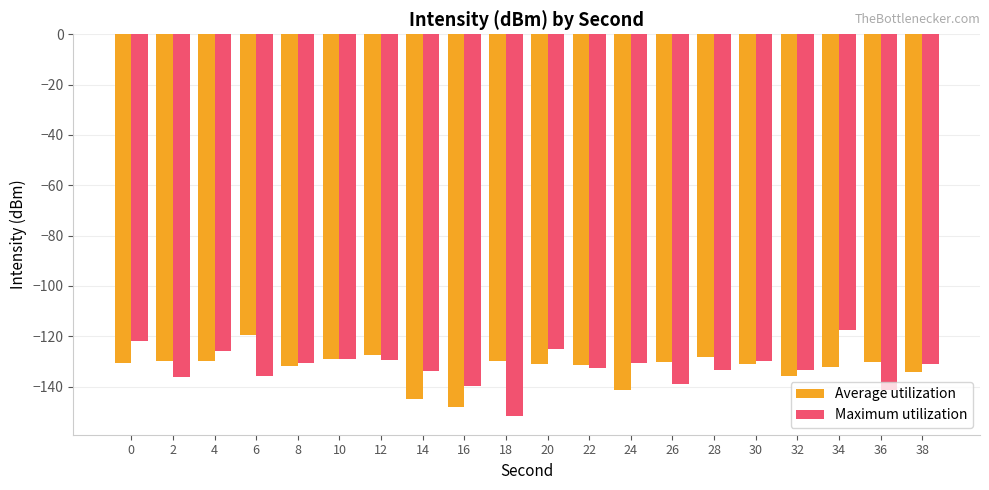

Count the number of data series in this chart.

2